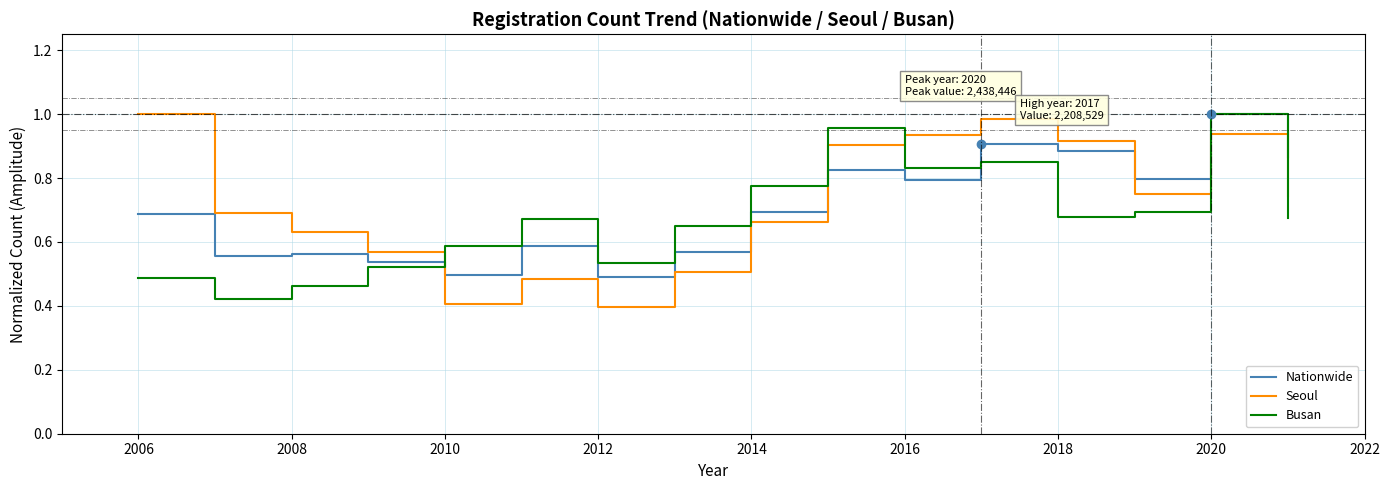

Rank the series by their average value, from lowest to highest.

Busan, Nationwide, Seoul